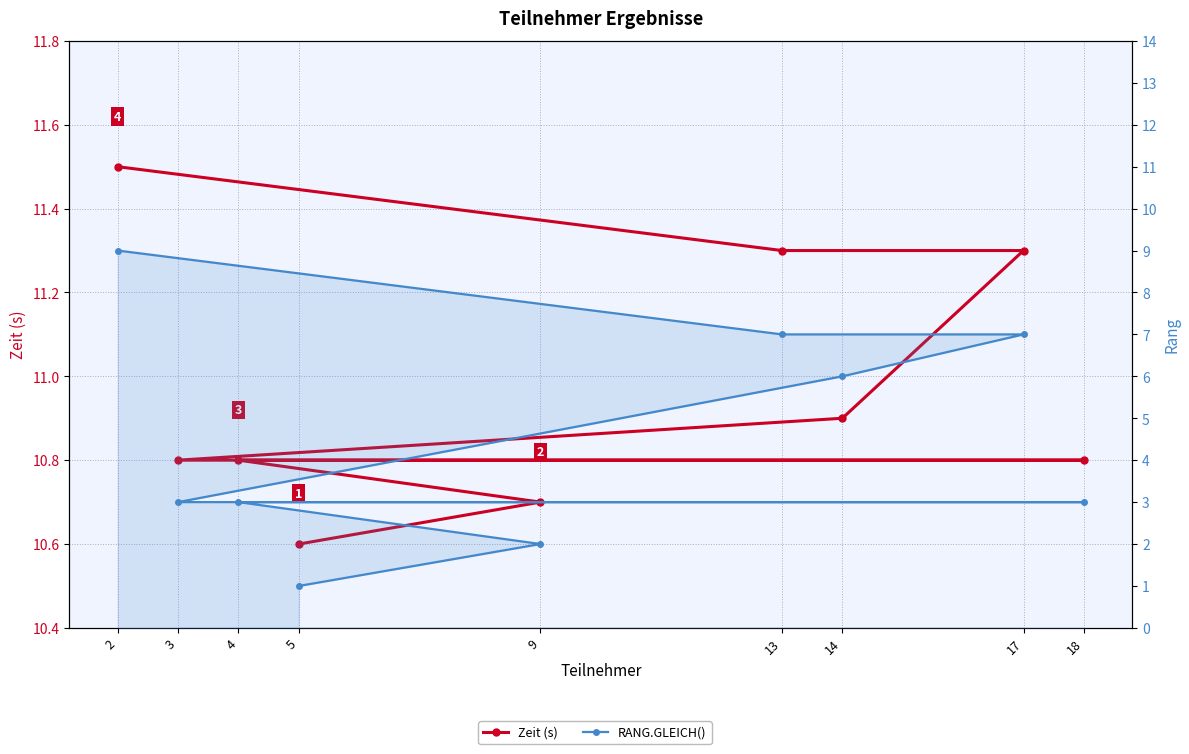

How many values in the RANG.GLEICH() series exceed 3?

4